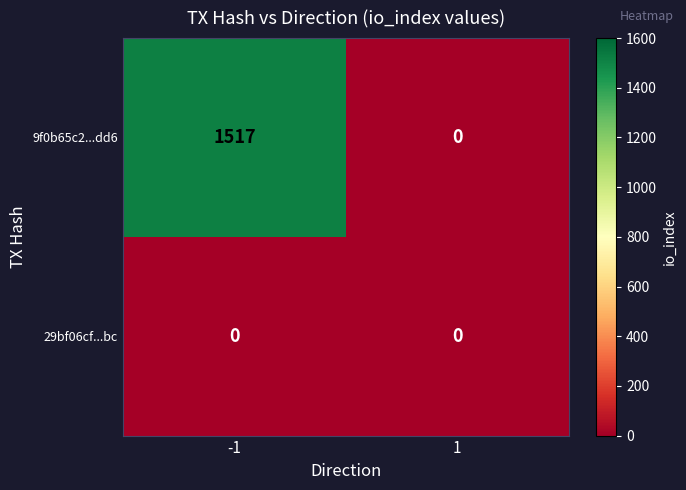

Which series has the largest total across all categories?

9f0b65c2...dd6